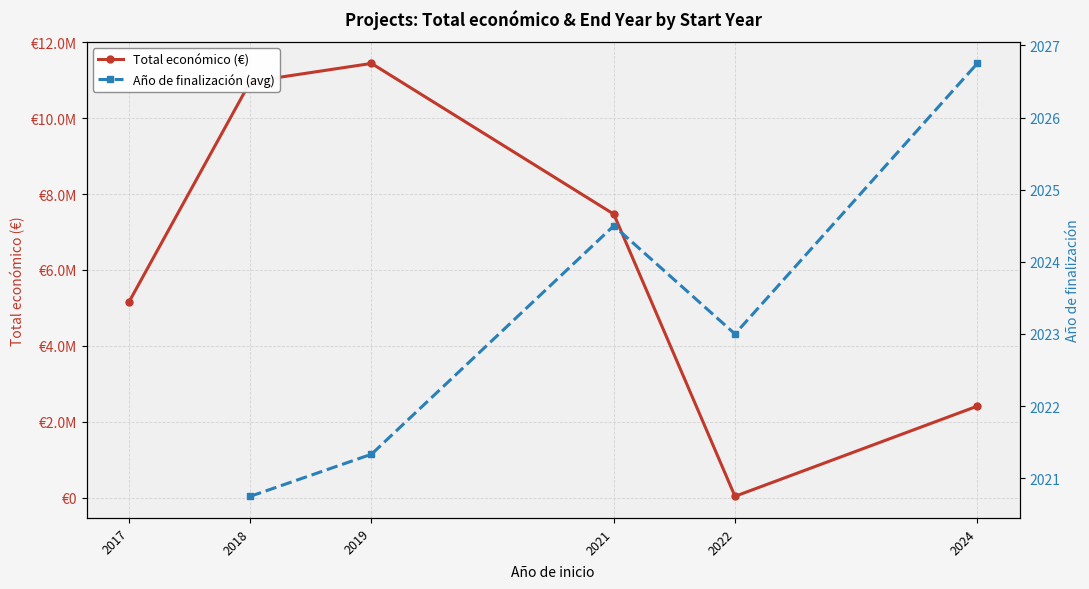

Which series has the largest range (max minus min)?

Total económico (€)